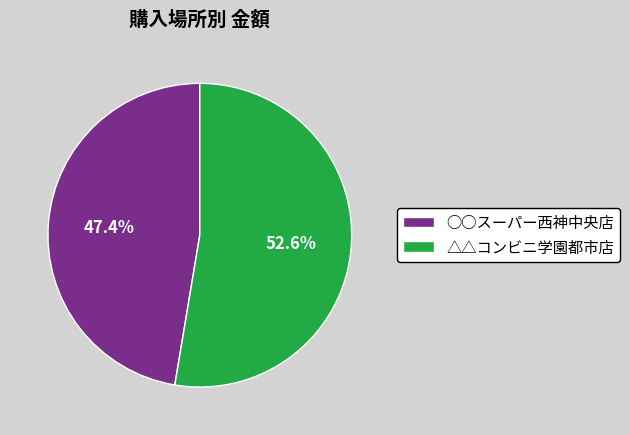

True or false: △△コンビニ学園都市店 accounts for 53% of the total.

True